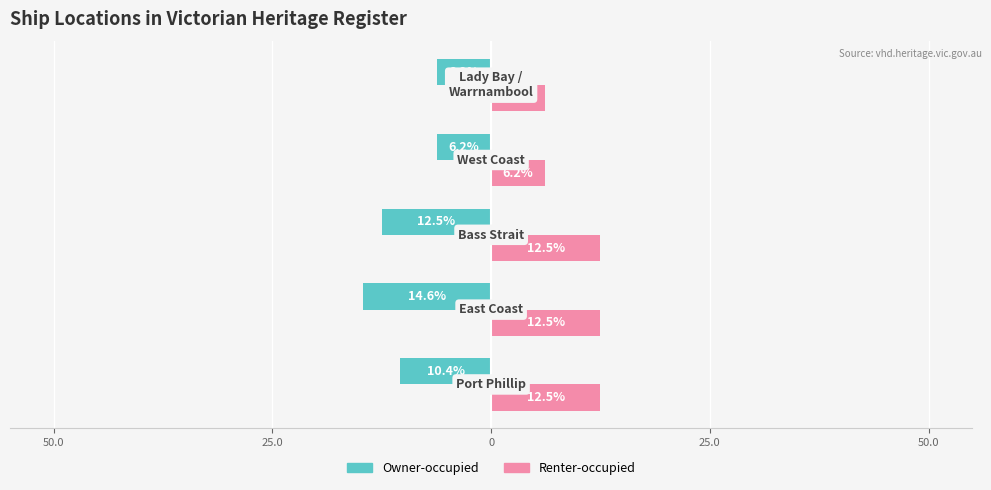

Which series has the largest range (max minus min)?

Owner-occupied